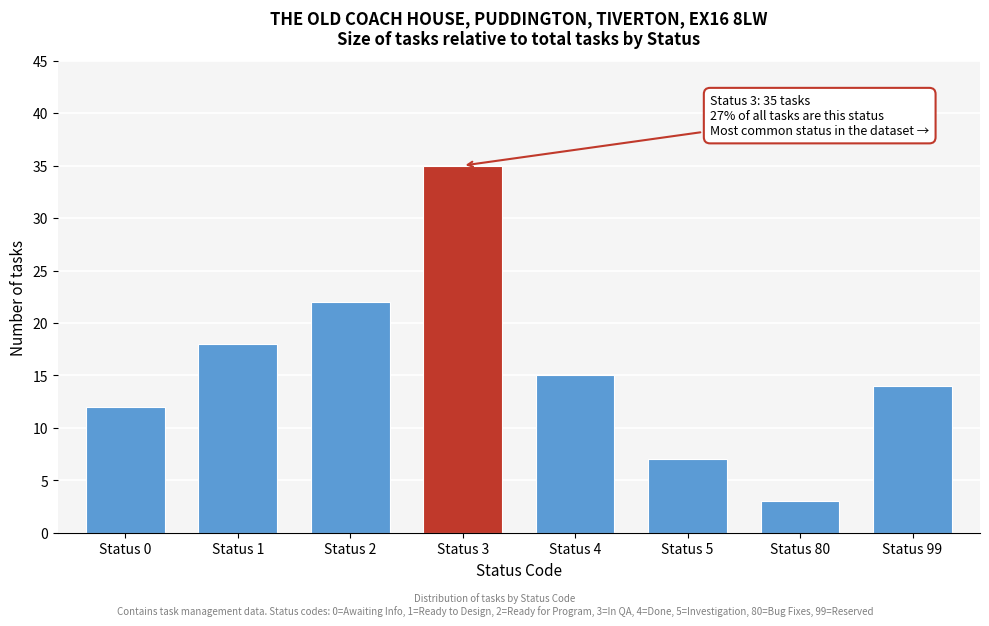

Reading left to right, list all the values displayed in this chart.

12	18	22	35	15	7	3	14